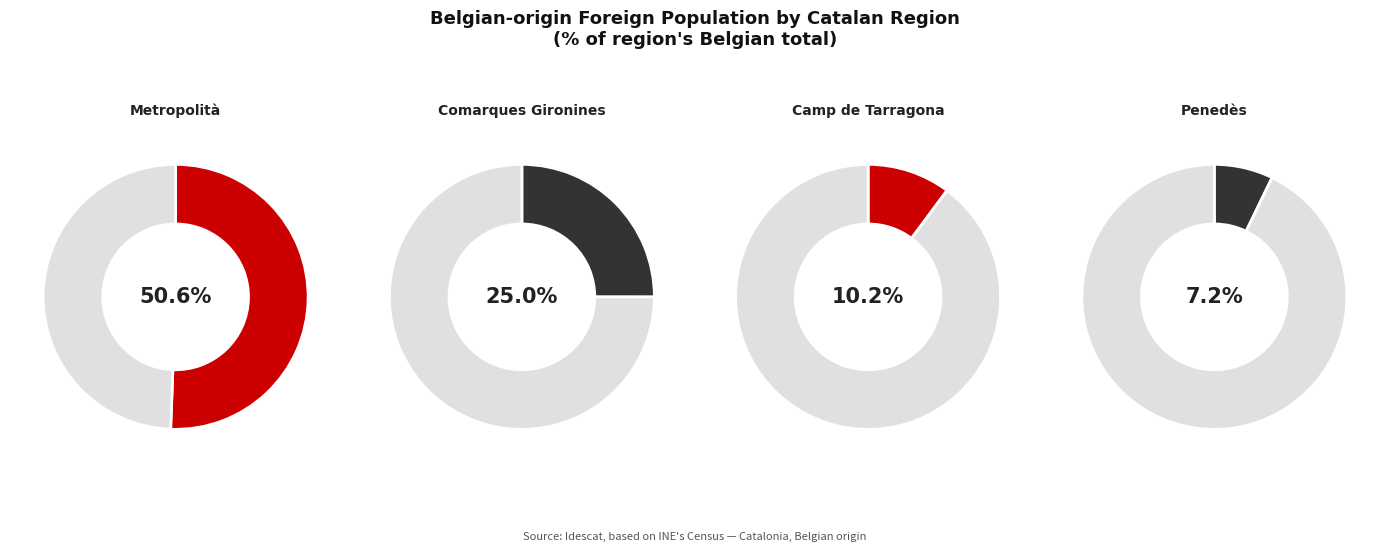

To the nearest percent, what percentage of the pie is Camp de Tarragona?

10%